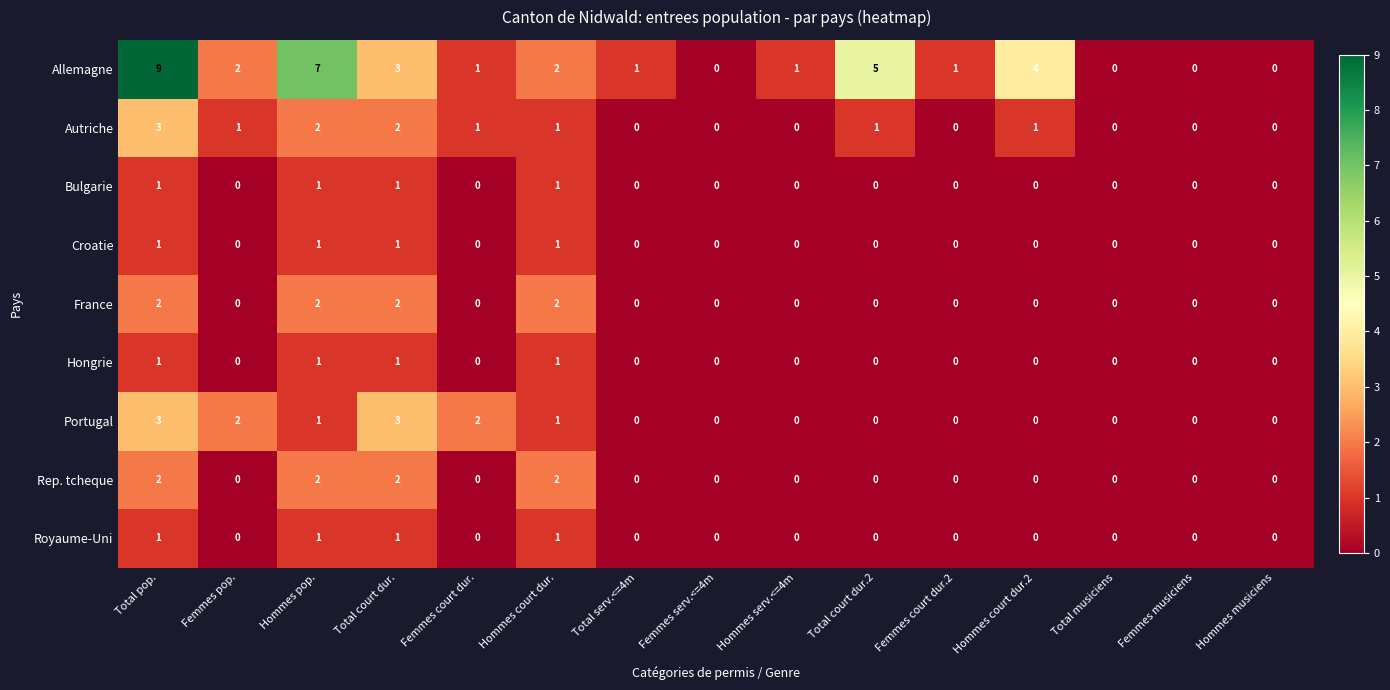

The value of Allemagne at Total serv.<=4m is 2. True or false?

False